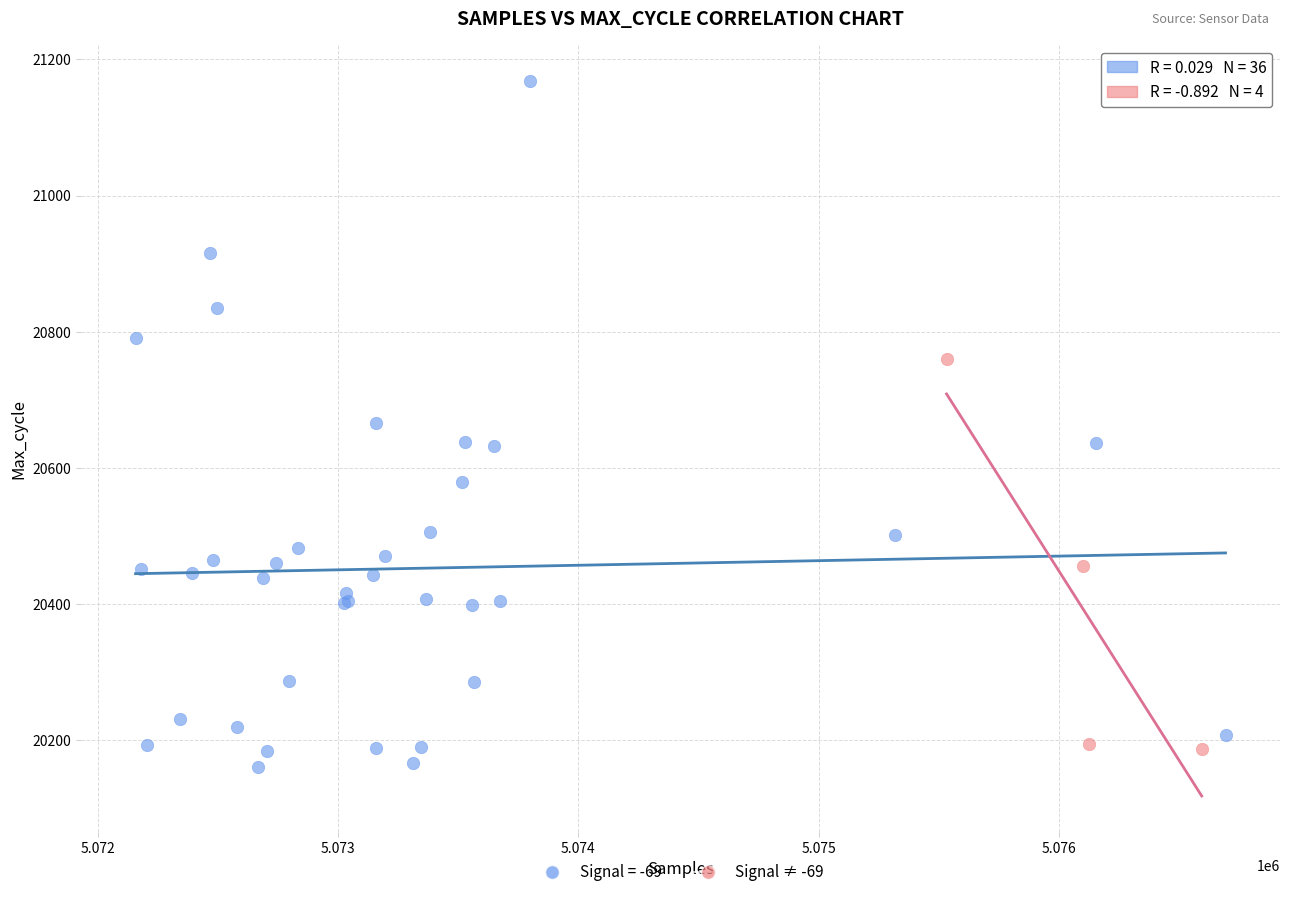

Which series reaches the maximum Y coordinate?

Signal = -69